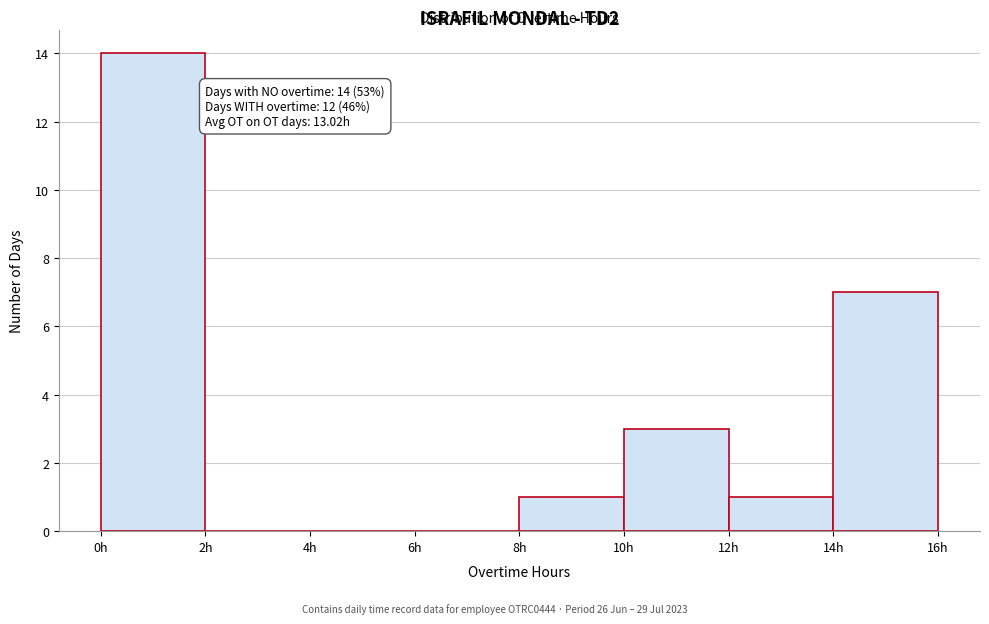

Which range on the x-axis has the tallest bar?

0 to 2